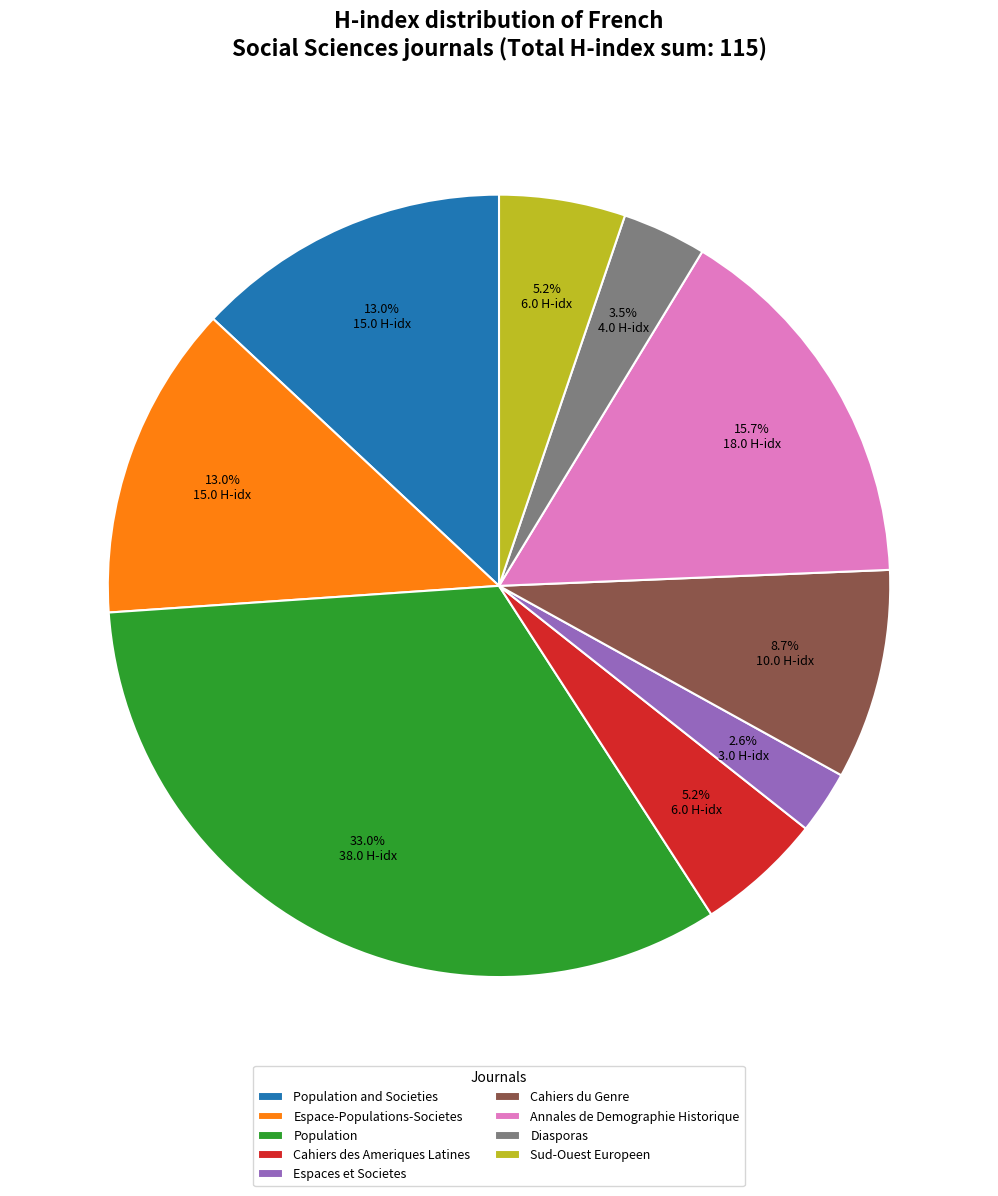

Approximately how many times larger is the value at Population and Societies compared to Cahiers des Ameriques Latines?

2.5